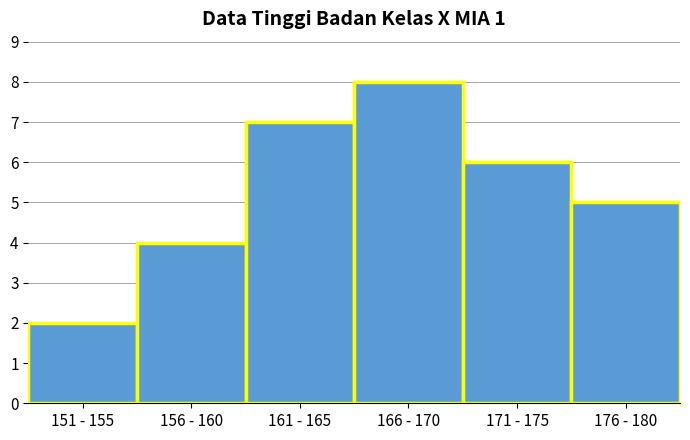

Reading left to right, what are all the values shown in this chart?

2	4	7	8	6	5